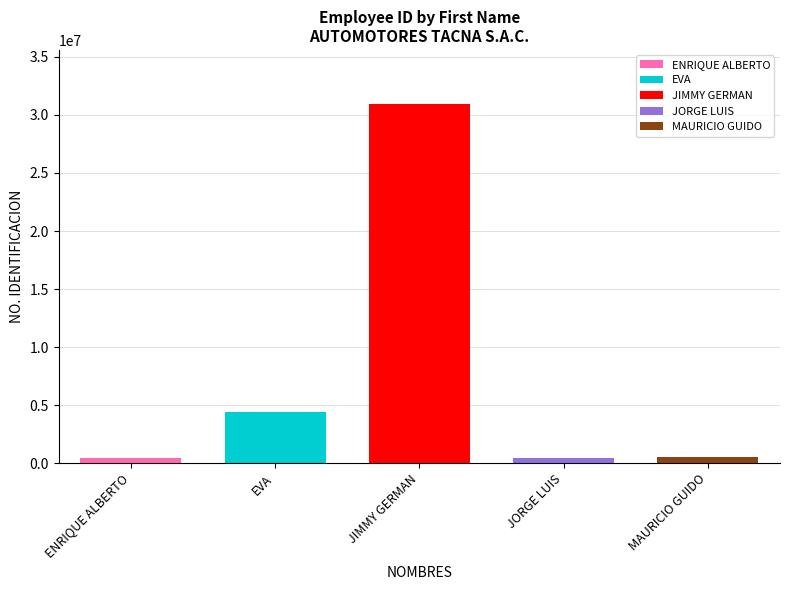

What is the difference between the values at JIMMY GERMAN and EVA?

26534181